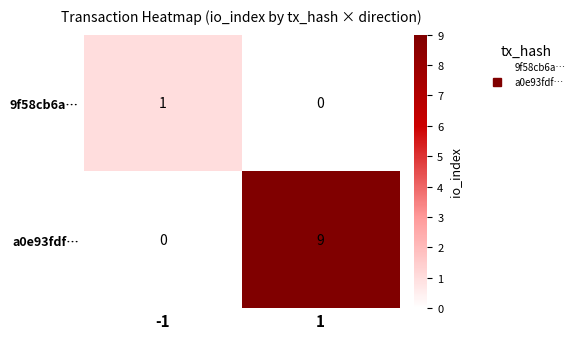

Which series has the widest spread of values?

a0e93fdf…